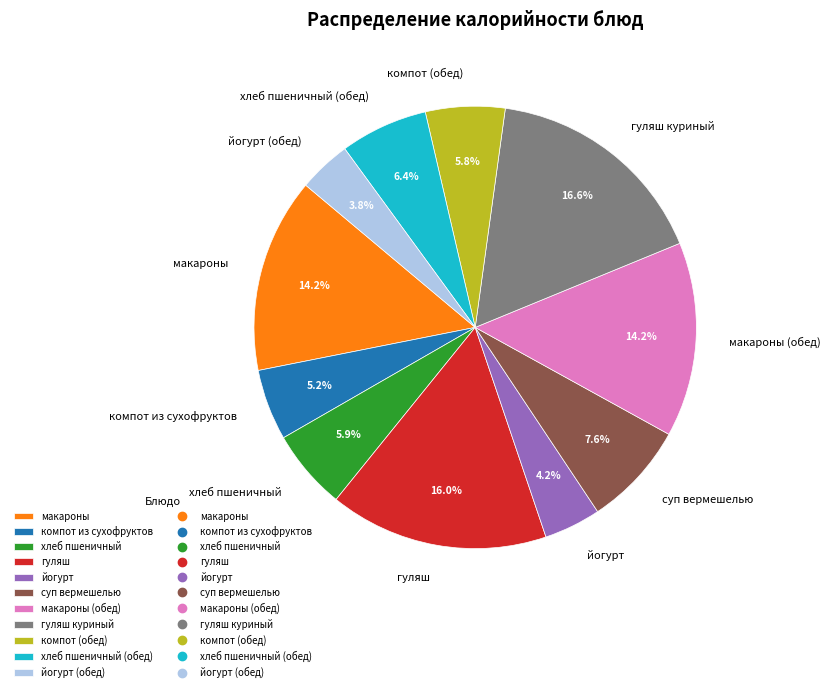

Is it true that хлеб пшеничный (обед) is 1% of the pie?

False